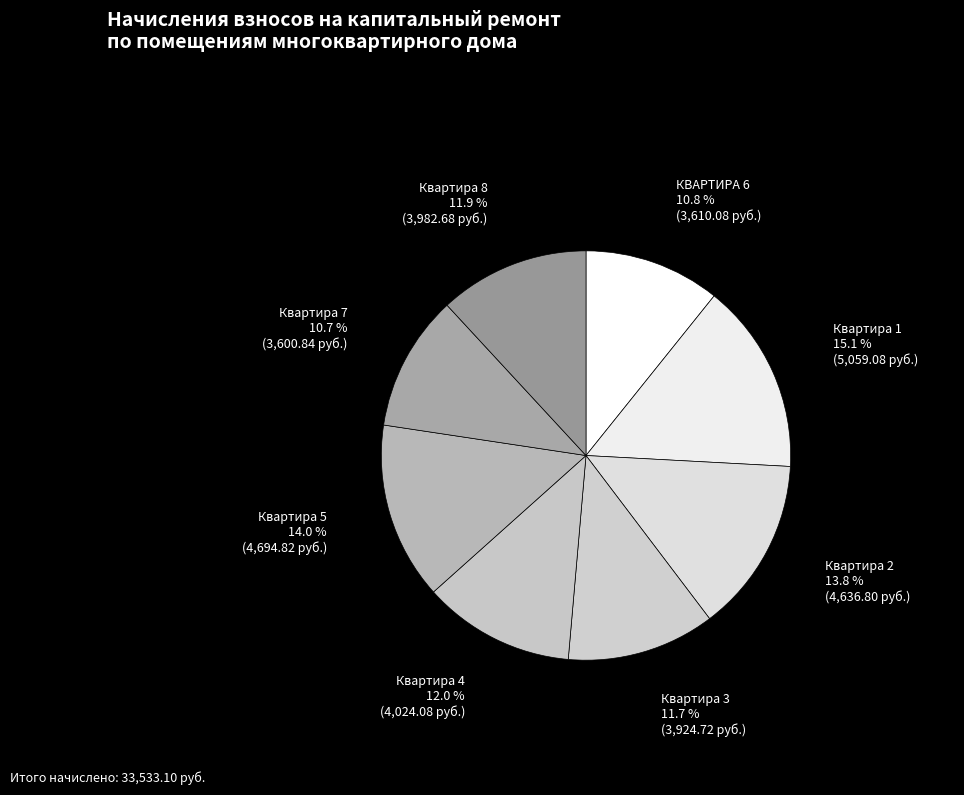

The Квартира 7 slice represents 11% of the pie. True or false?

True